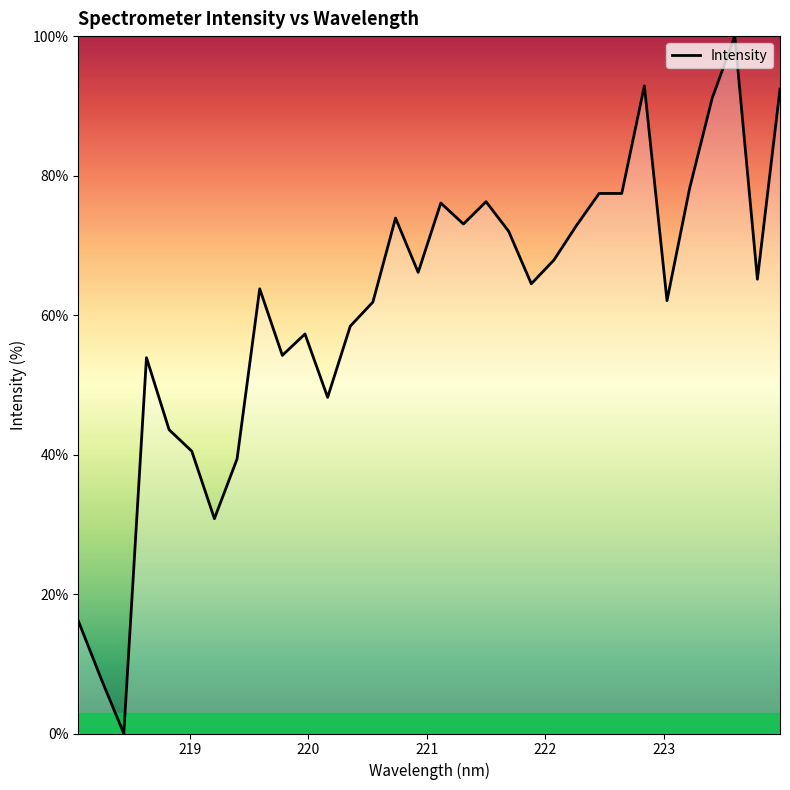

What is the greatest value displayed?

100.0